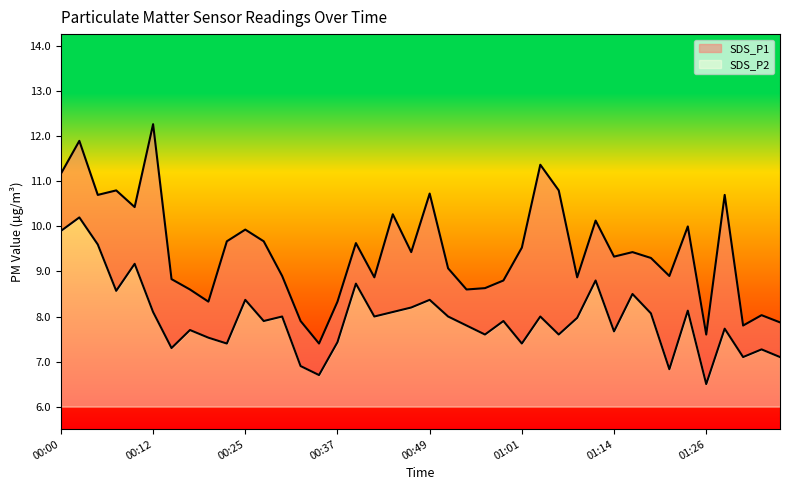

What is the difference between the SDS_P2 values at 01:01 and 01:31?

0.3